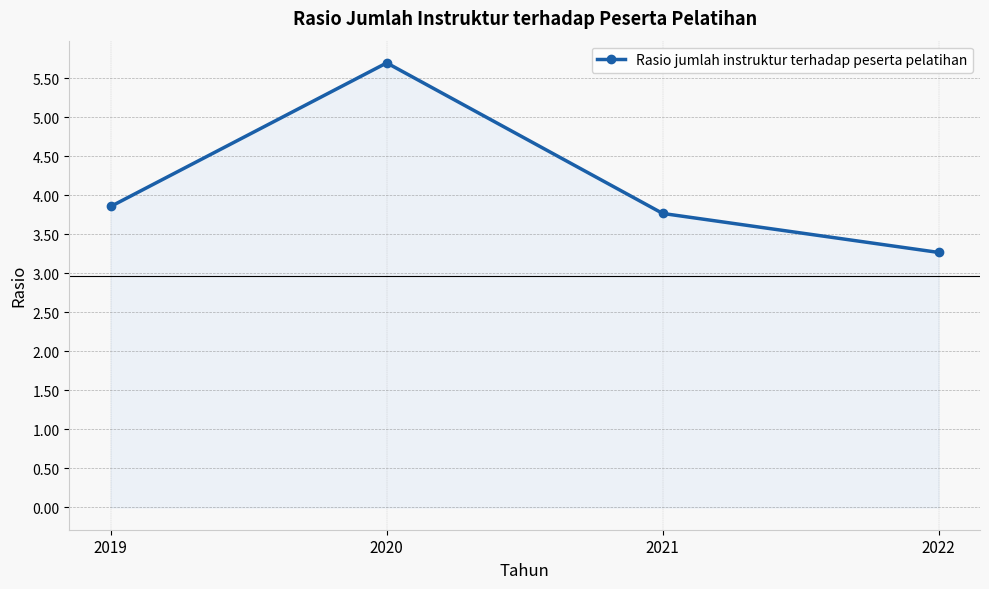

What is the change in value from 2019 to 2020?

+1.8